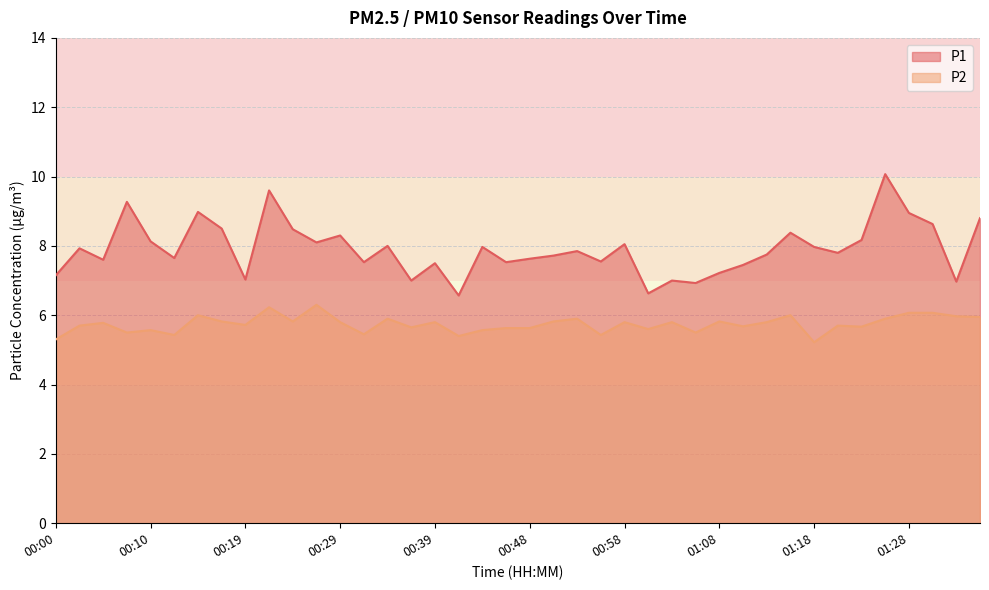

True or false: P2 has a value of 10.6 at 00:53.

False